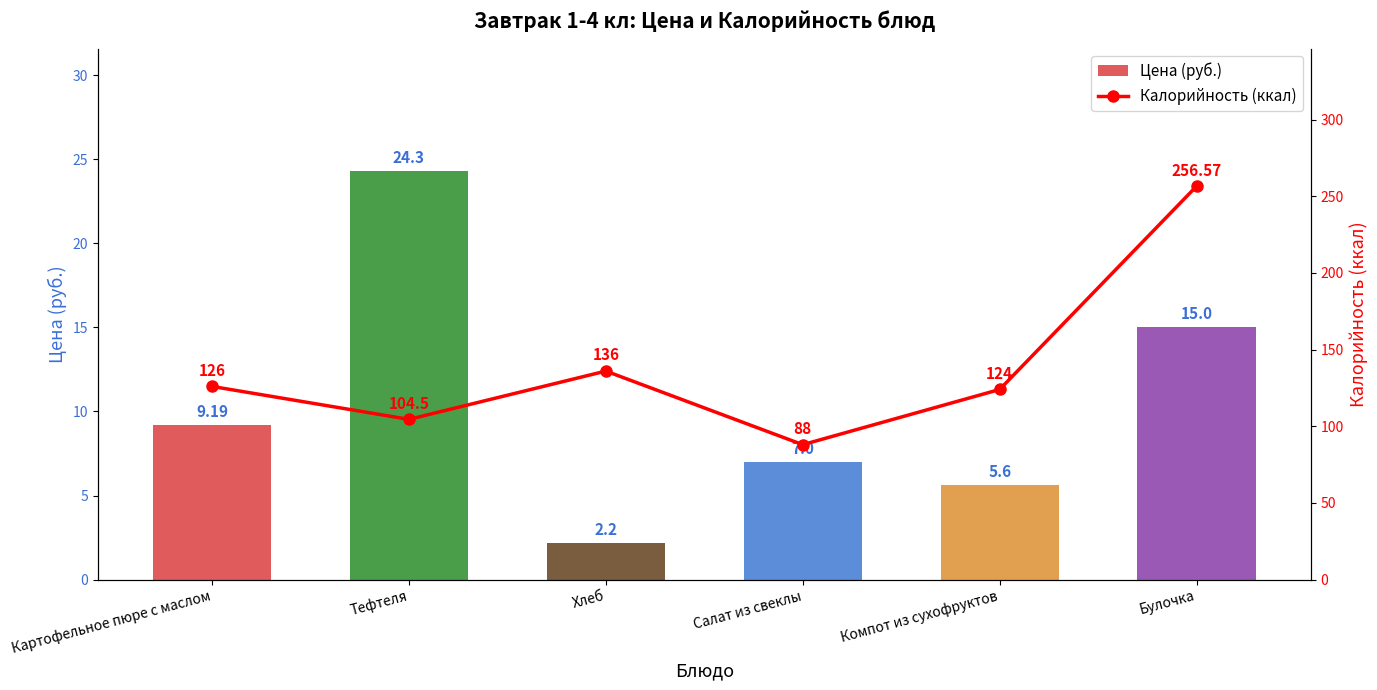

Rank the series at Хлеб from highest to lowest value.

Калорийность (ккал), Цена (руб.)